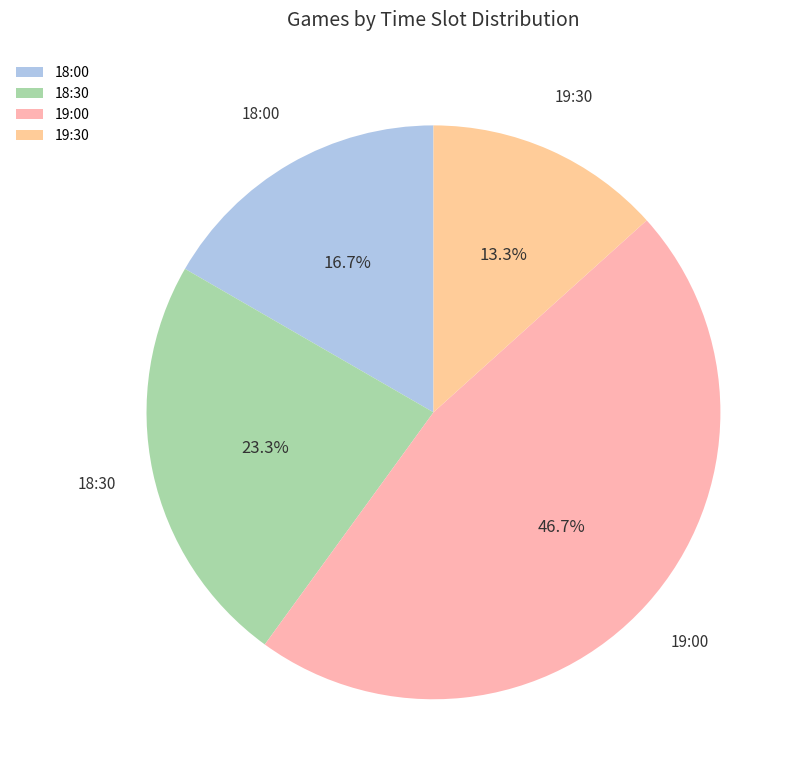

How many slices are in this pie chart?

4